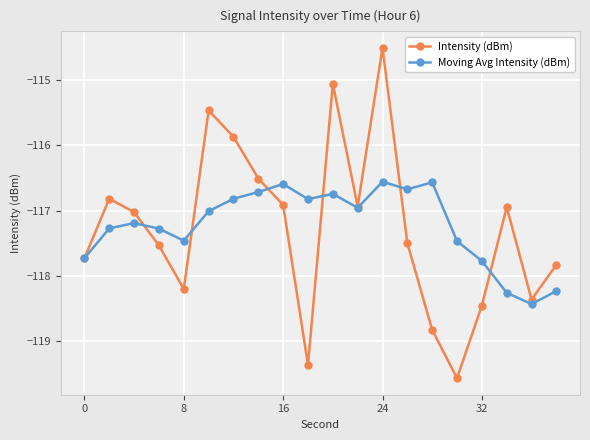

How many data points does each series have?

20